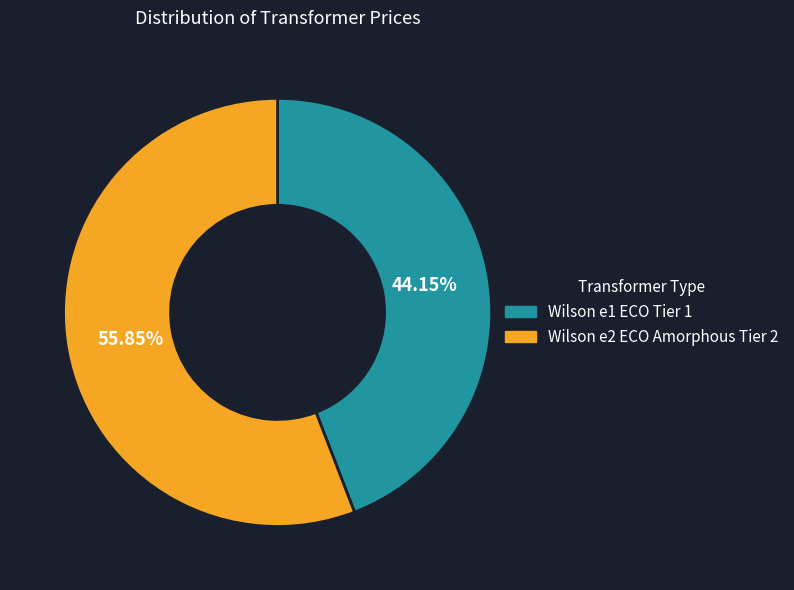

Which has a higher value, Wilson e1 ECO Tier 1 or Wilson e2 ECO Amorphous Tier 2?

Wilson e2 ECO Amorphous Tier 2